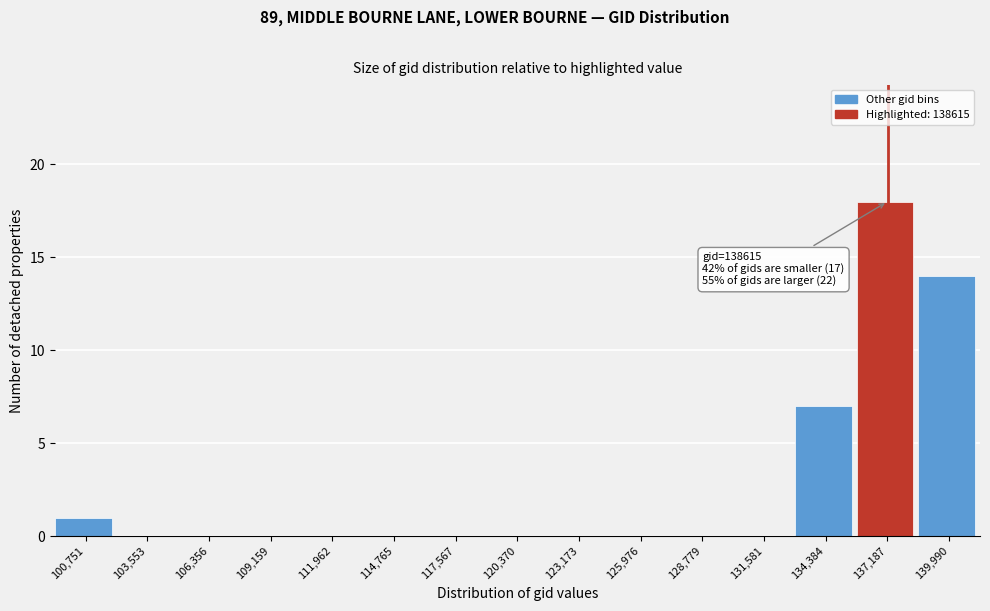

Reading left to right, what are all the values shown in this chart?

100,751=1	103,553=0	106,356=0	109,159=0	111,962=0	114,765=0	117,567=0	120,370=0	123,173=0	125,976=0	128,779=0	131,581=0	134,384=7	137,187=18	139,990=14